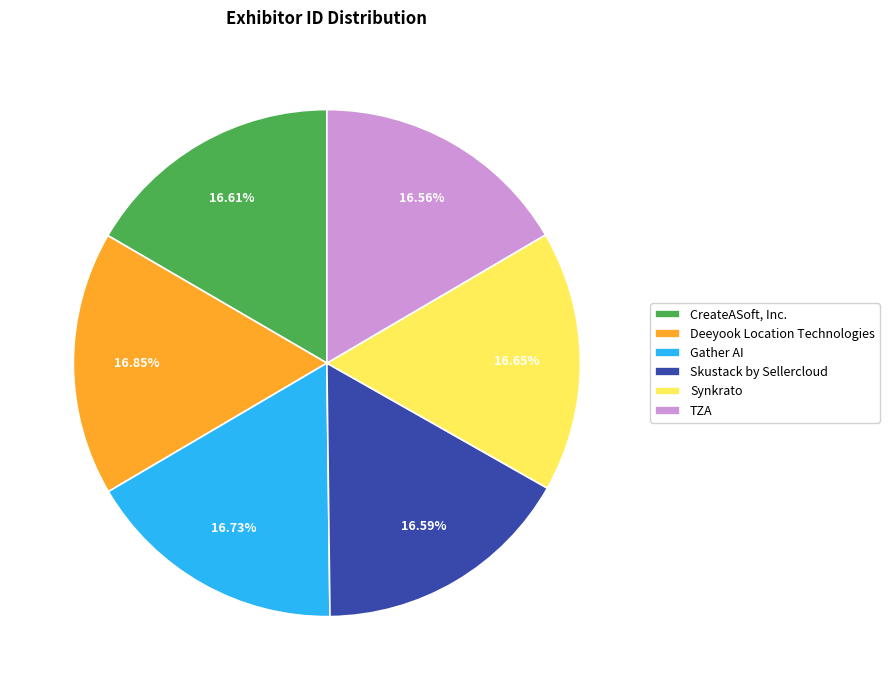

To the nearest percent, what percentage of the pie is Gather AI?

17%